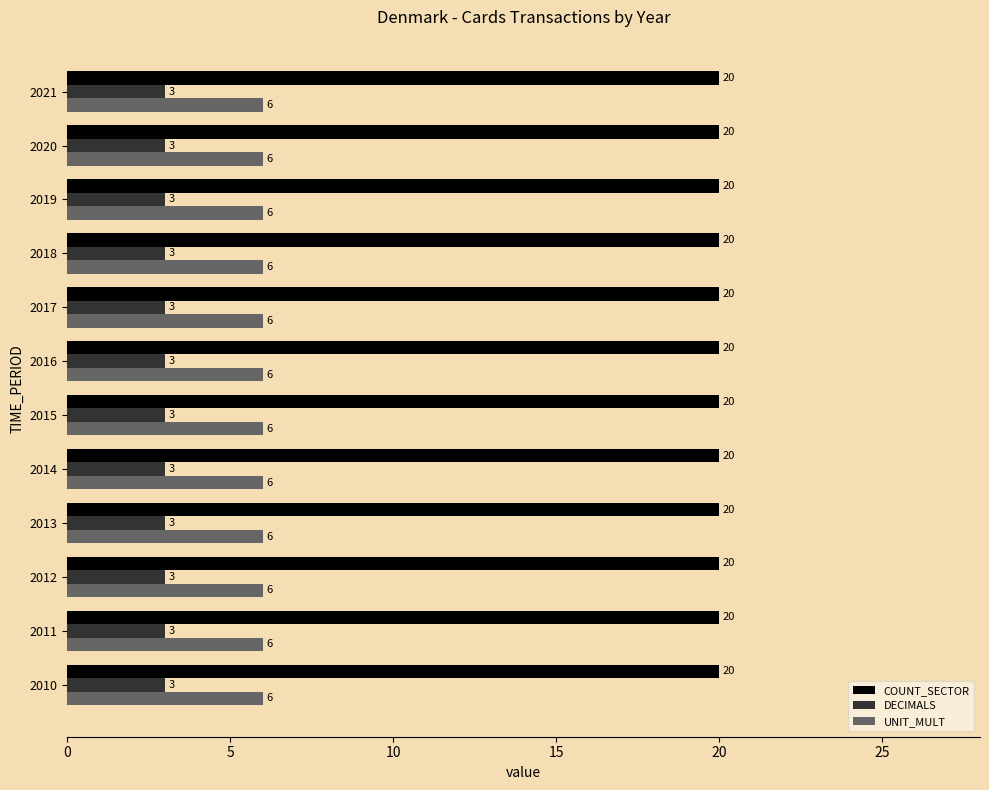

At 2020, list the series in order from smallest to largest.

DECIMALS, UNIT_MULT, COUNT_SECTOR